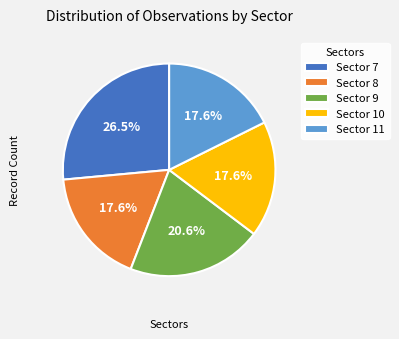

Is there a majority slice in this chart?

No